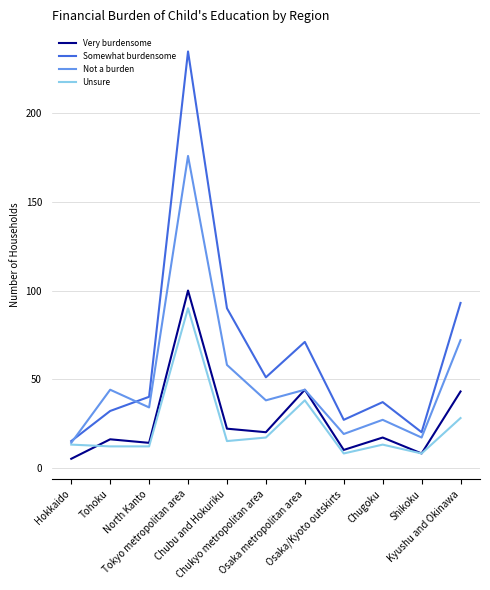

Which series has the widest spread of values?

Somewhat burdensome